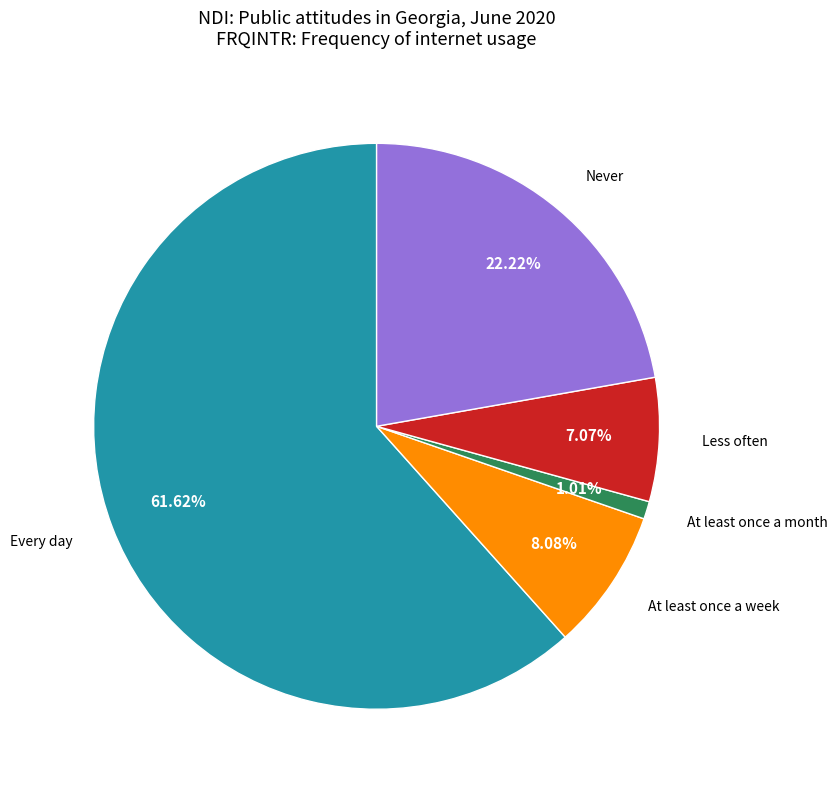

Does any single category account for the majority?

Yes